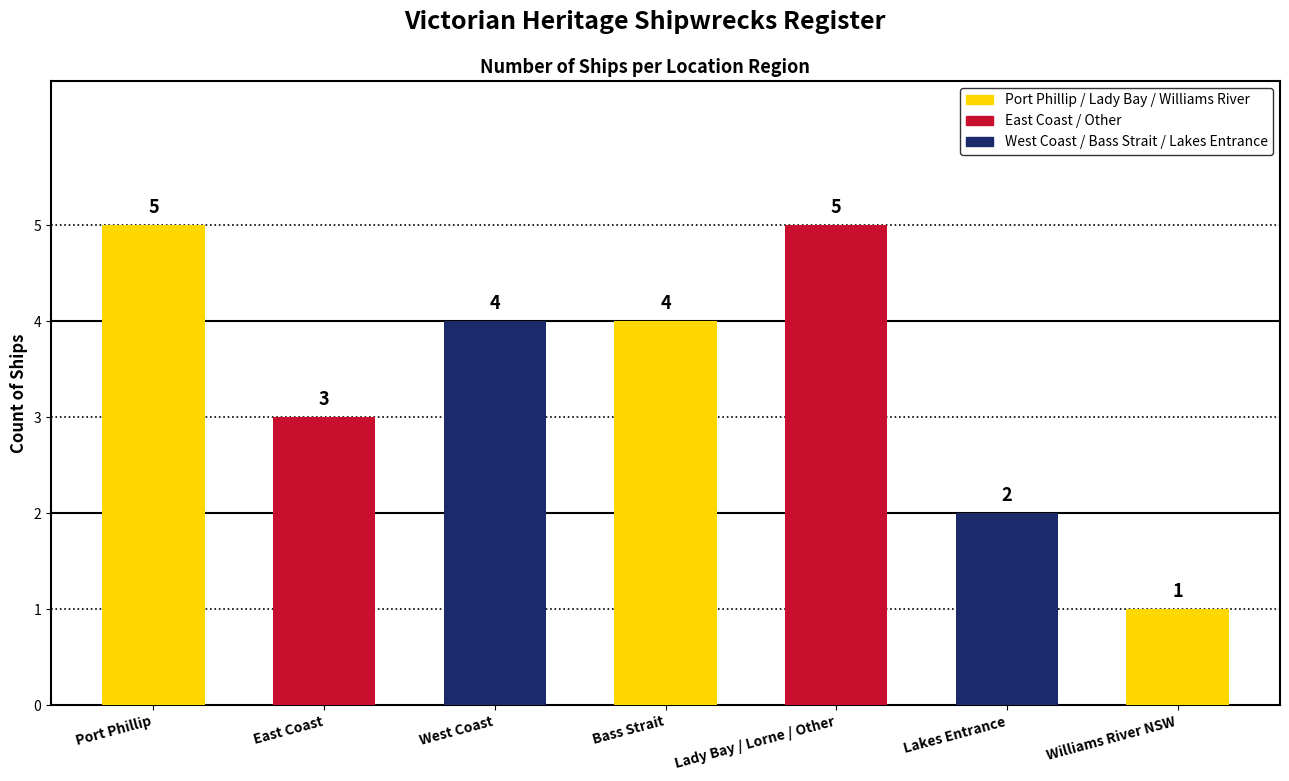

Reading left to right, transcribe all the data shown in this chart.

5	3	4	4	5	2	1